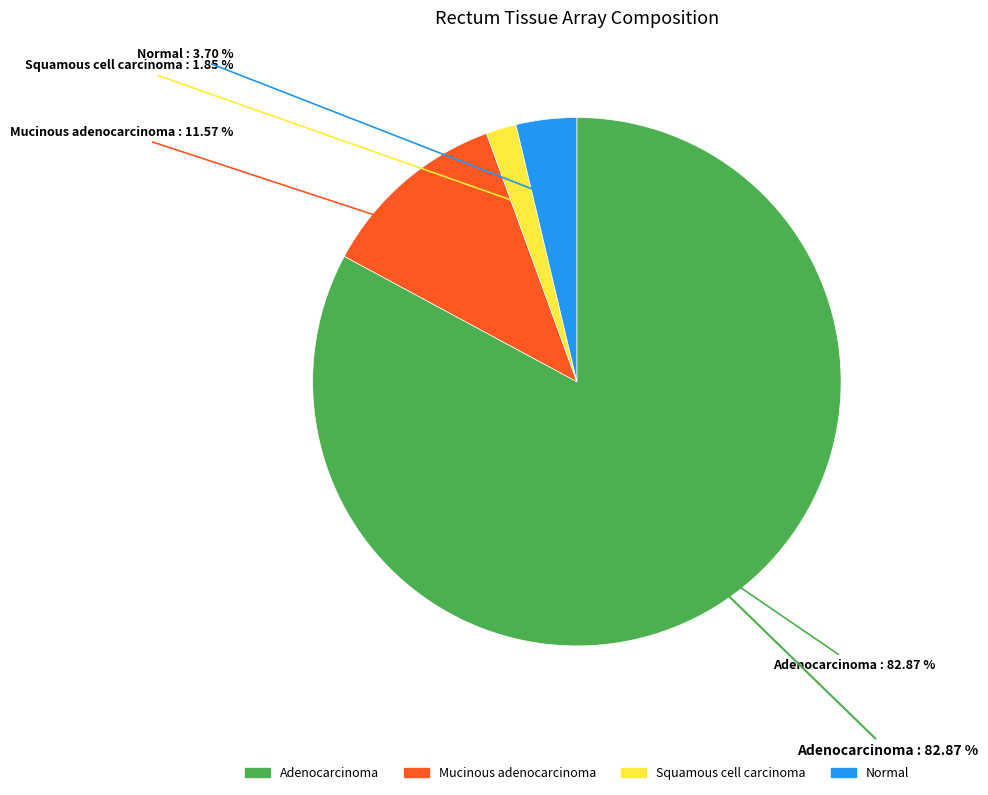

To the nearest percent, what percentage of the pie is Adenocarcinoma?

83%